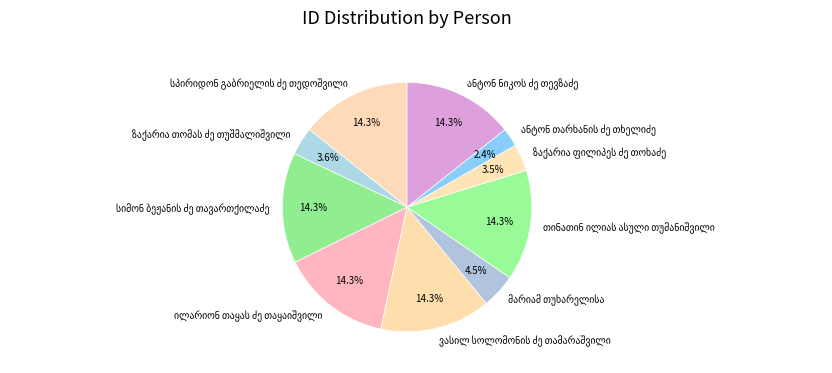

Does any single category account for the majority?

No